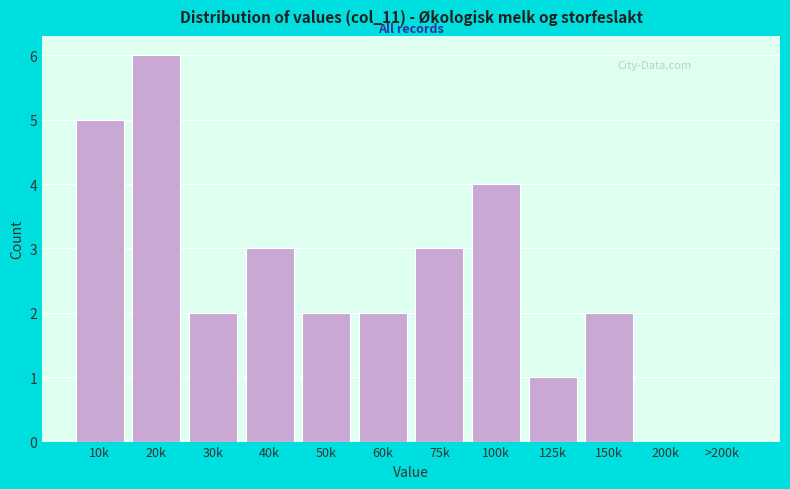

Reading right to left, transcribe all the data shown in this chart.

>200k=0	200k=0	150k=2	125k=1	100k=4	75k=3	60k=2	50k=2	40k=3	30k=2	20k=6	10k=5